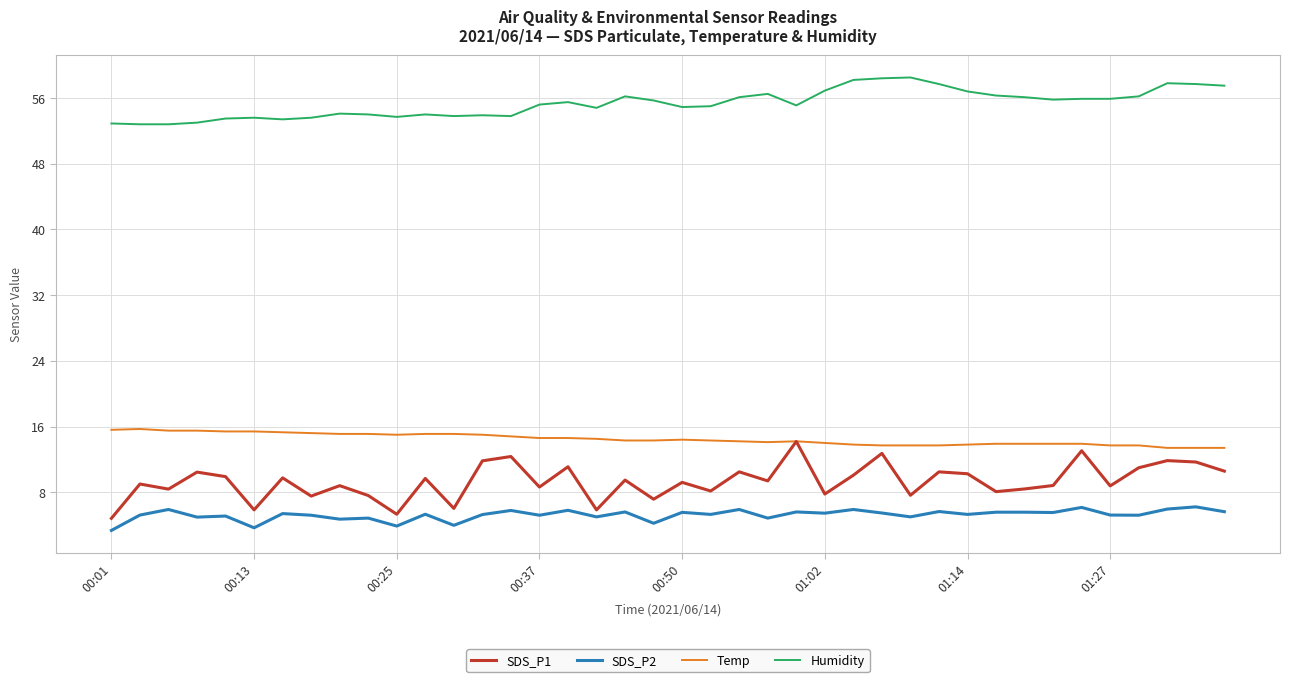

Is this an area chart (filled region under the line)?

No